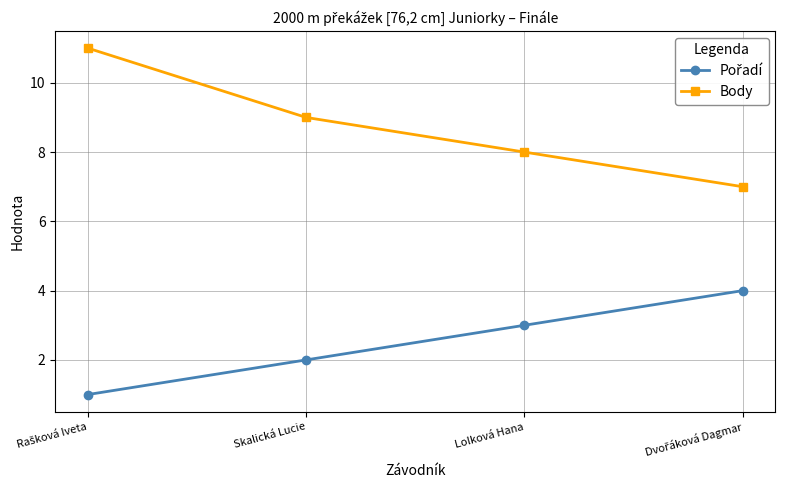

What is the label of the 2nd point from the left?

Skalická Lucie